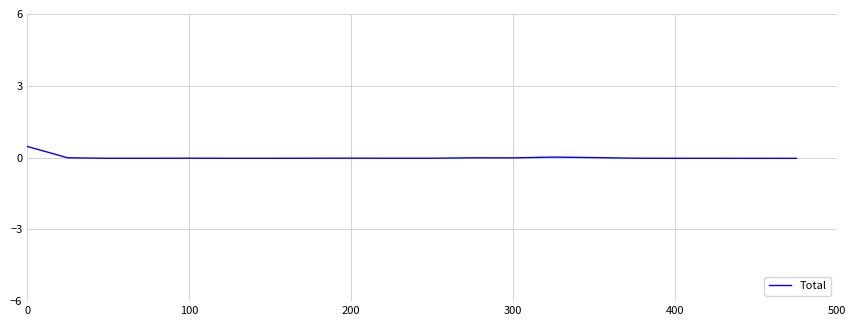

True or false: there are more than 0 points higher than both neighbors.

True